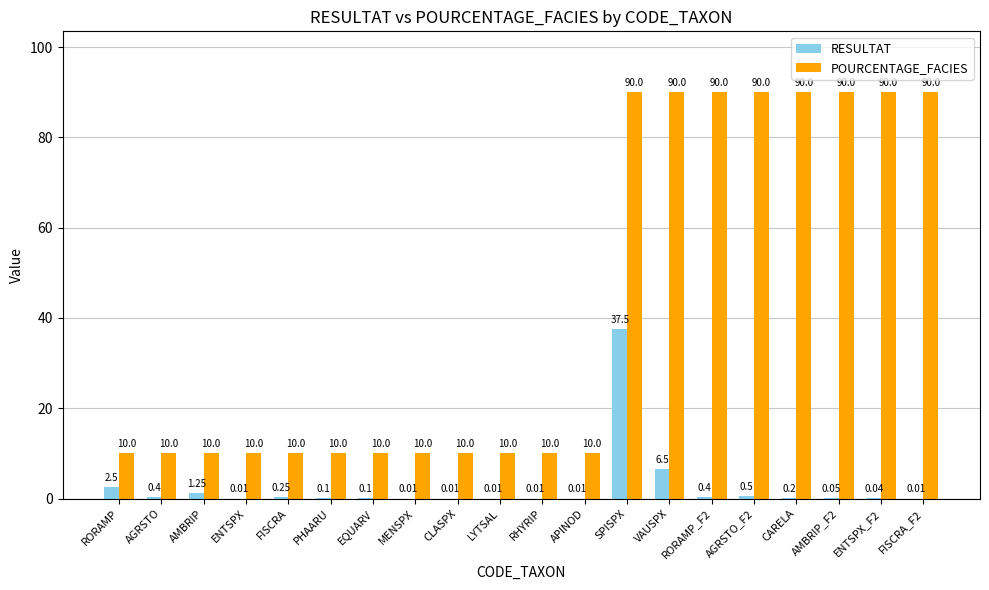

Which series changed the most between RHYRIP and AGRSTO_F2?

POURCENTAGE_FACIES